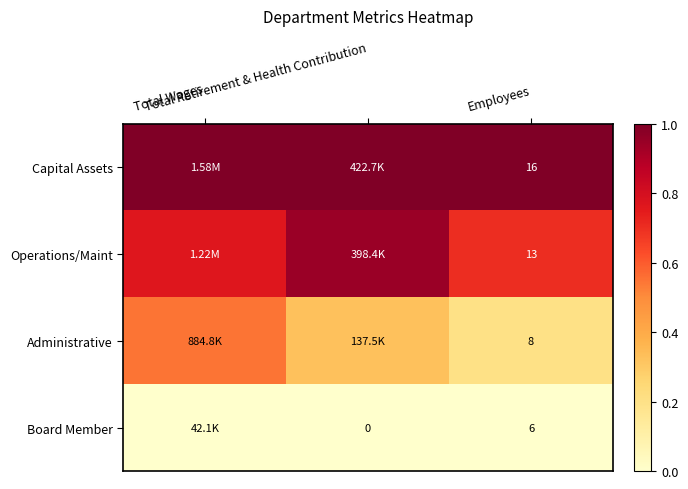

At which category is the sum across all series the highest?

Total Wages